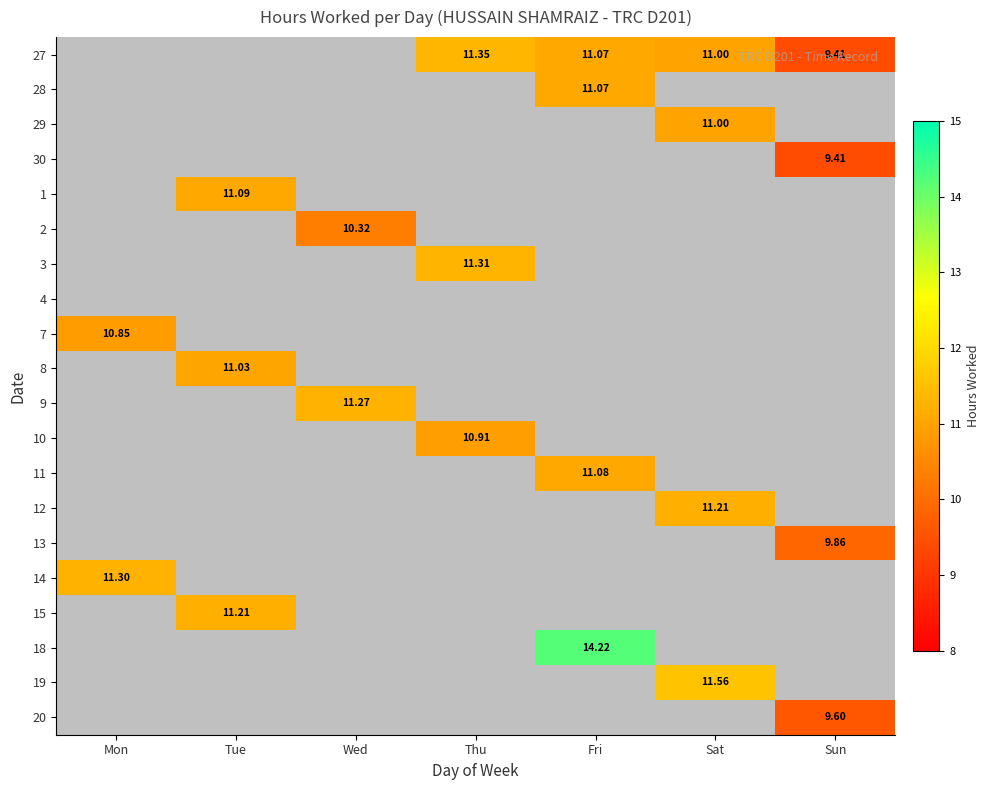

List the labels in order of 20 value, largest first.

Sun, Mon, Tue, Wed, Thu, Fri, Sat